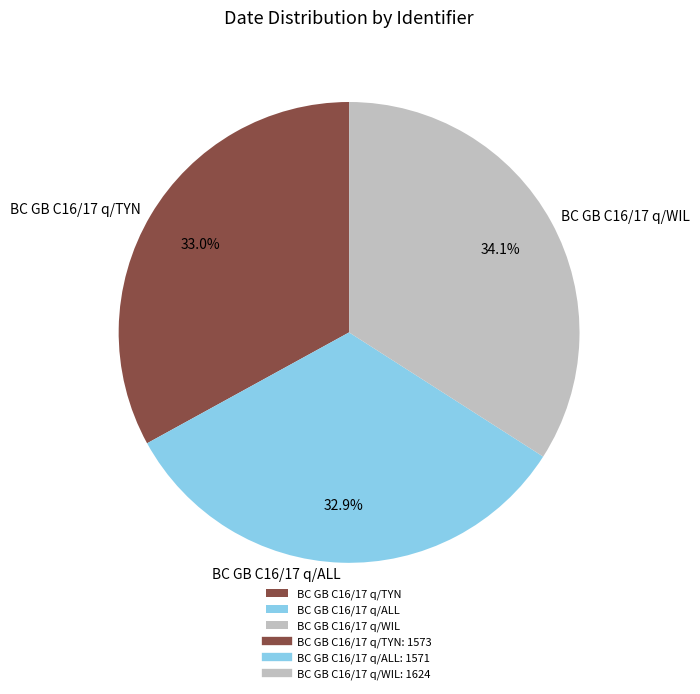

To the nearest percent, what is the average slice percentage?

33%